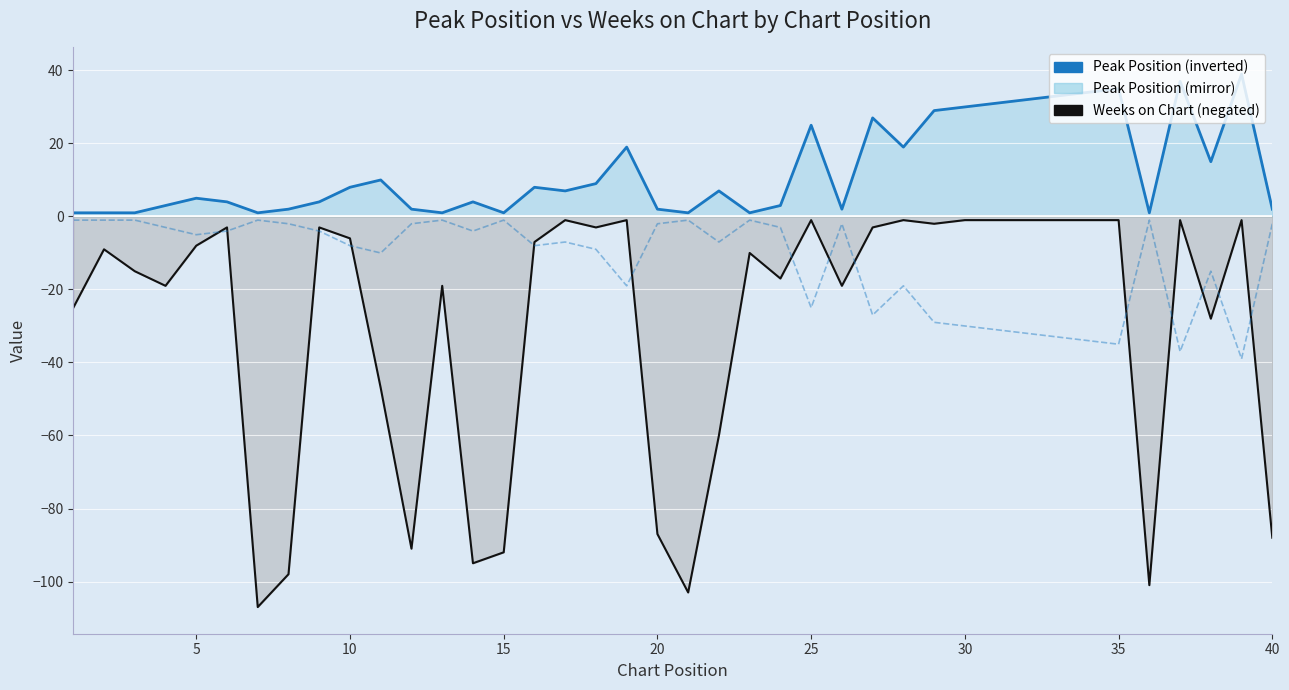

After their last crossing, which series has the higher values: Peak Position (mirror) or Weeks on Chart (negated)?

Peak Position (mirror)